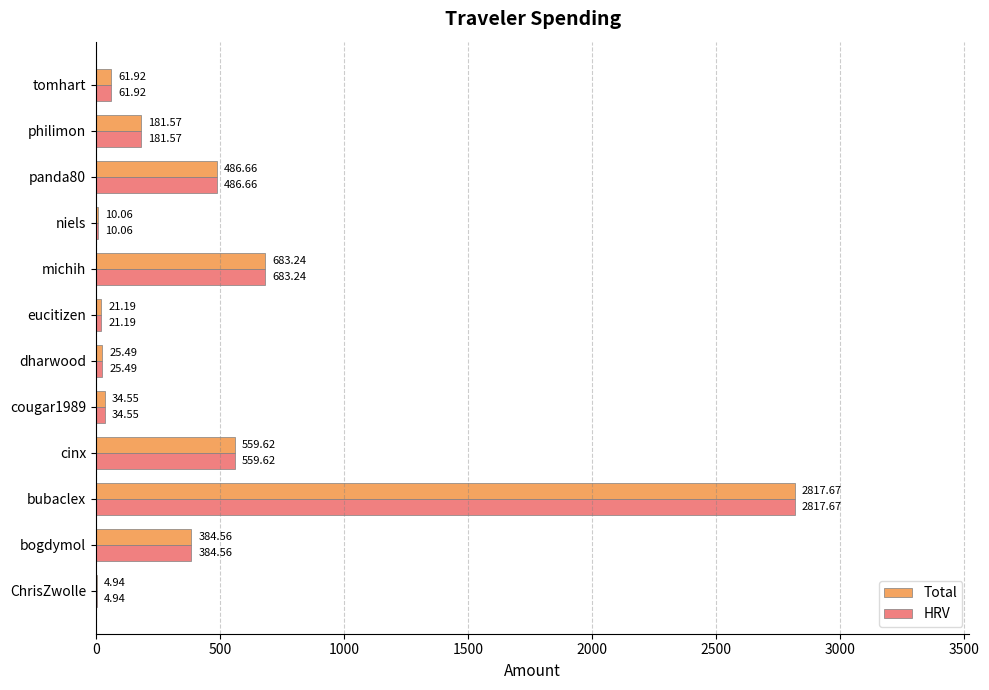

Where is Total nearest to the value 1411?

michih